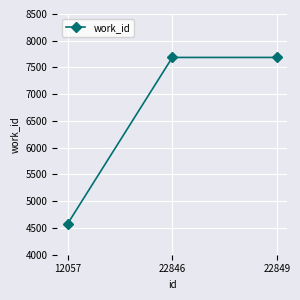

Is this an area chart (filled region under the line)?

No